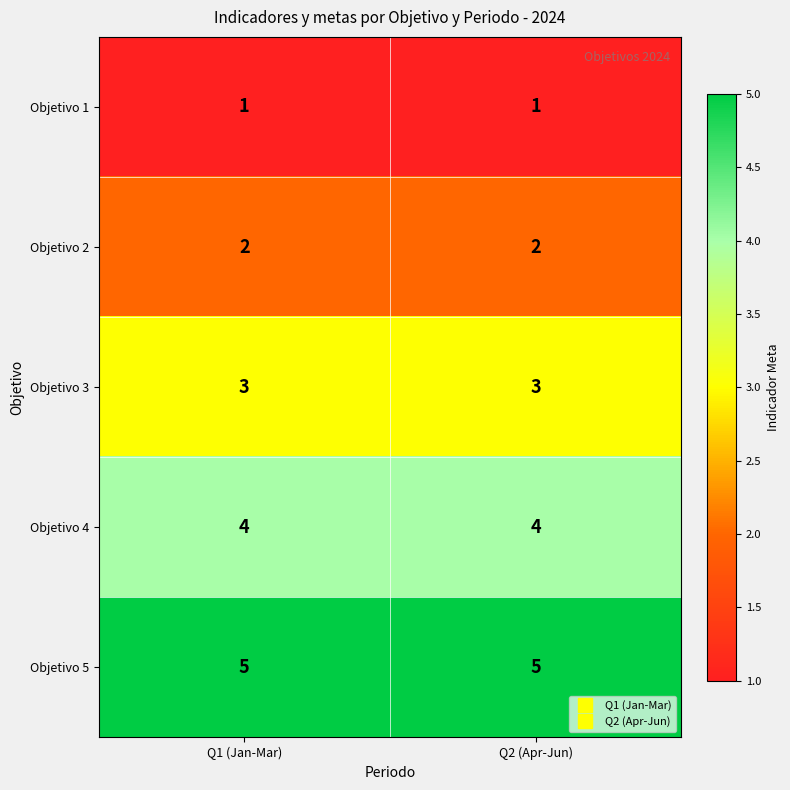

What is the sum of all Objetivo 4 values?

8